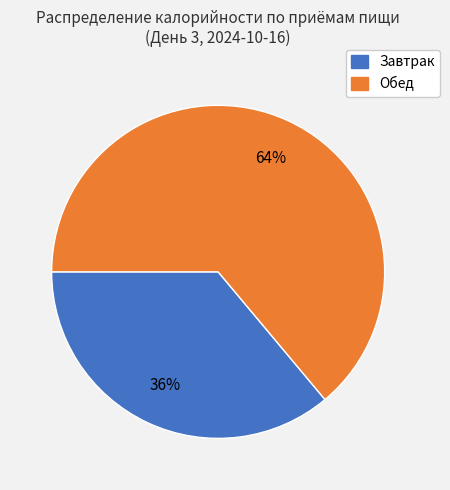

Does any single category account for the majority?

Yes